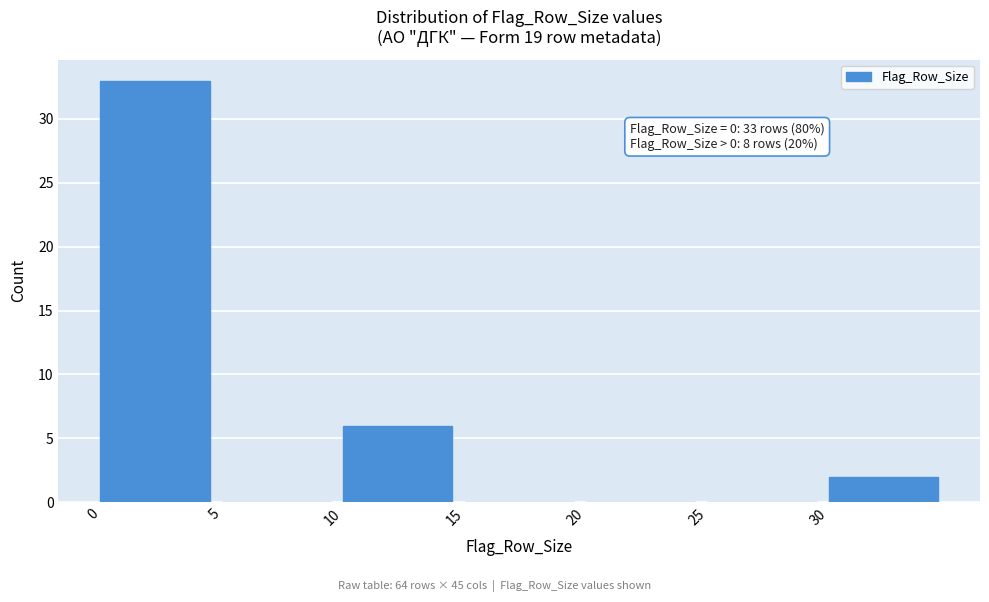

Over which range of the x-axis is the bar tallest?

0 to 5